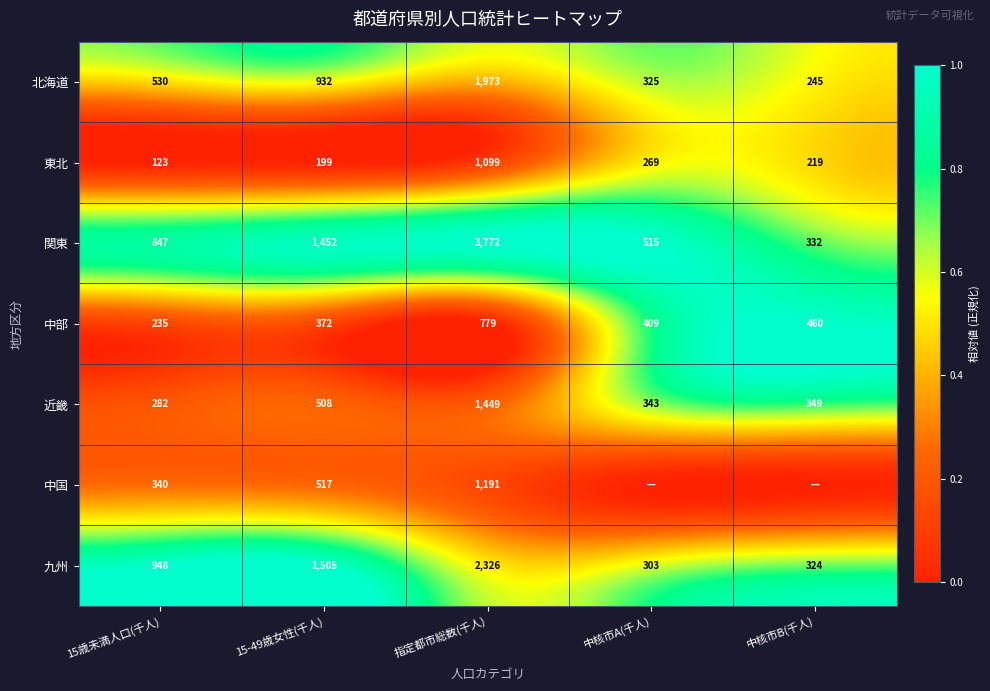

The 近畿 series shows 0.1 at 指定都市総数(千人). True or false?

False